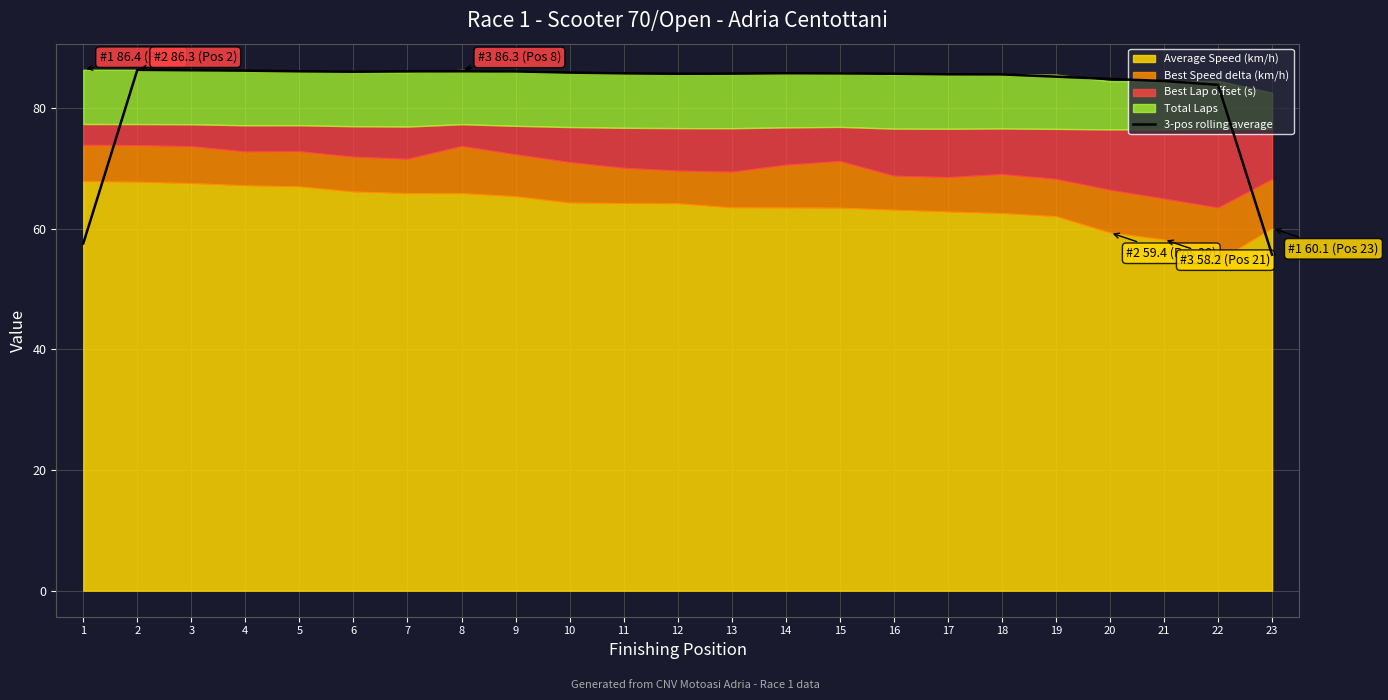

Approximately how many times larger is the value at 2 compared to 18?

1.0